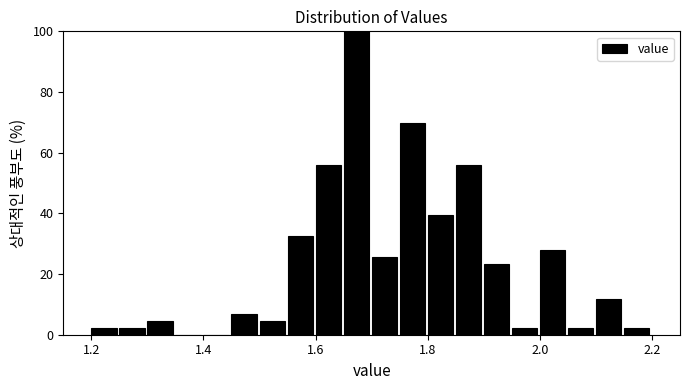

Around what value on the x-axis is the tallest bar? Give the approximate position of its centre, as read against the axis.

1.68